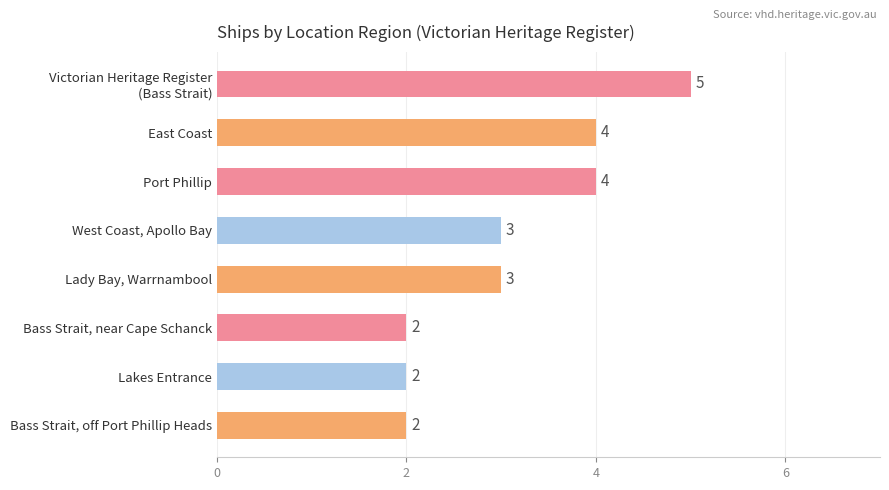

What is the maximum value shown in the chart?

5